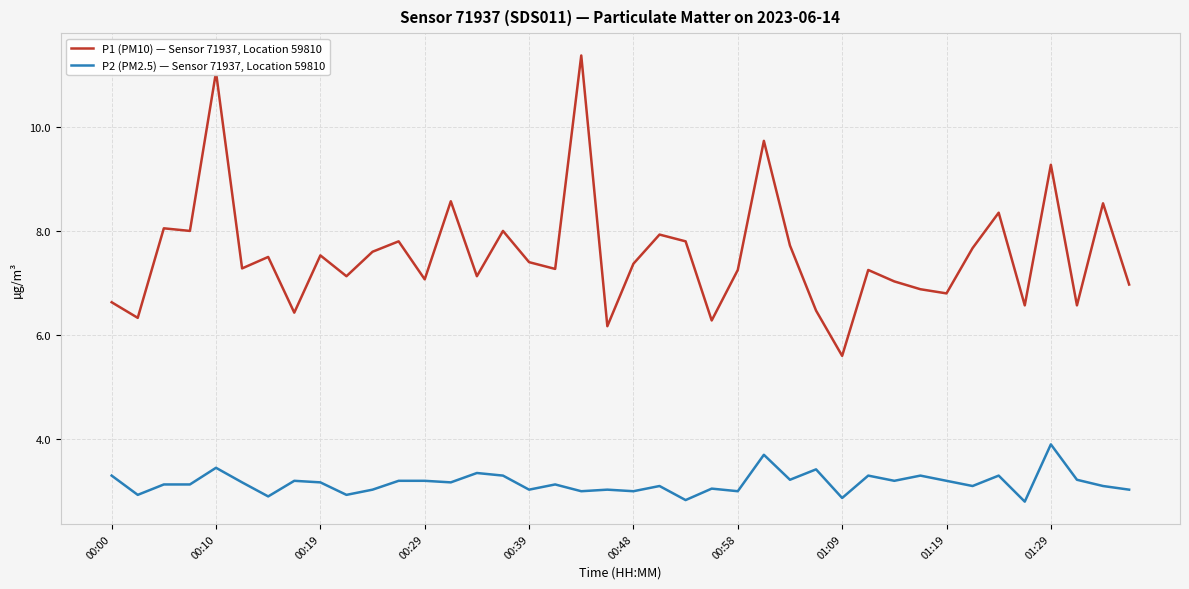

List the series in order of their peak value, lowest first.

P2 (PM2.5) — Sensor 71937, Location 59810, P1 (PM10) — Sensor 71937, Location 59810